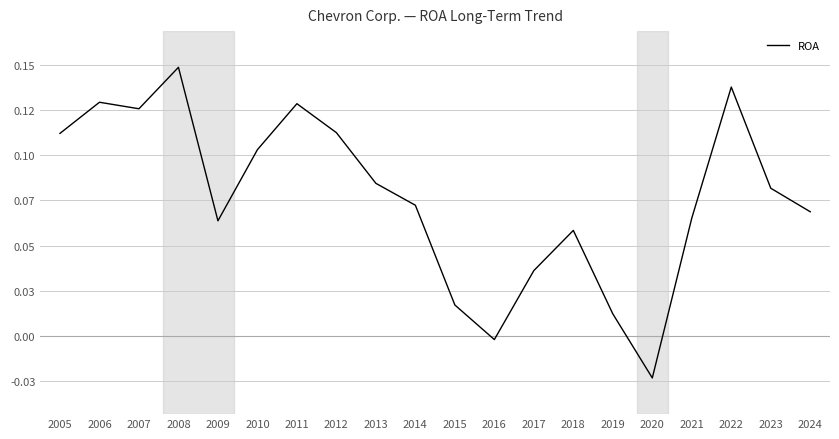

What is the difference between the maximum and second lowest values?

0.2